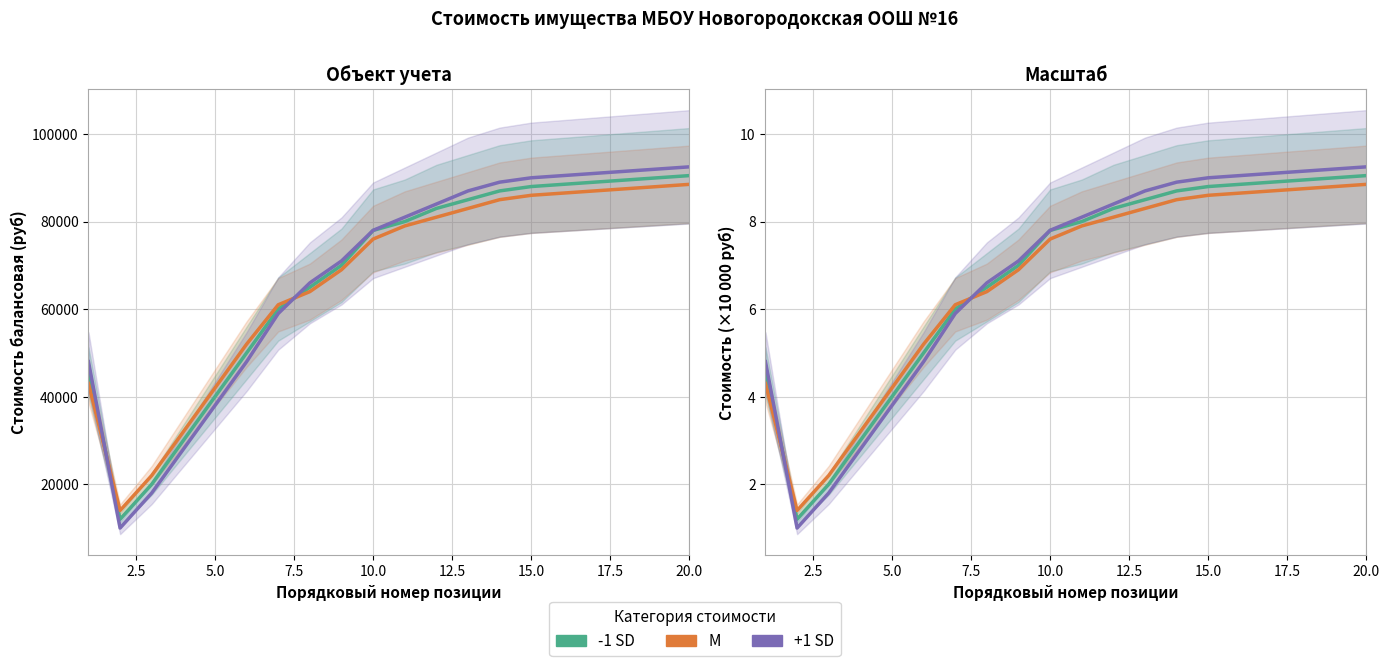

How many intersections are there between +1 SD and -1 SD?

2